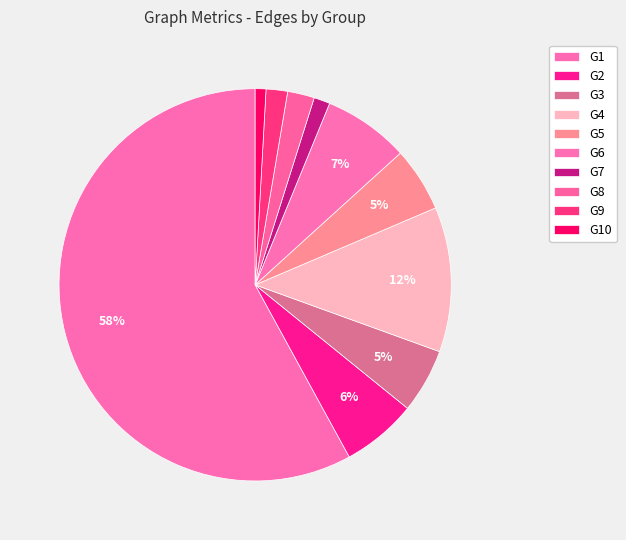

Which slice represents more than half of the pie?

G1